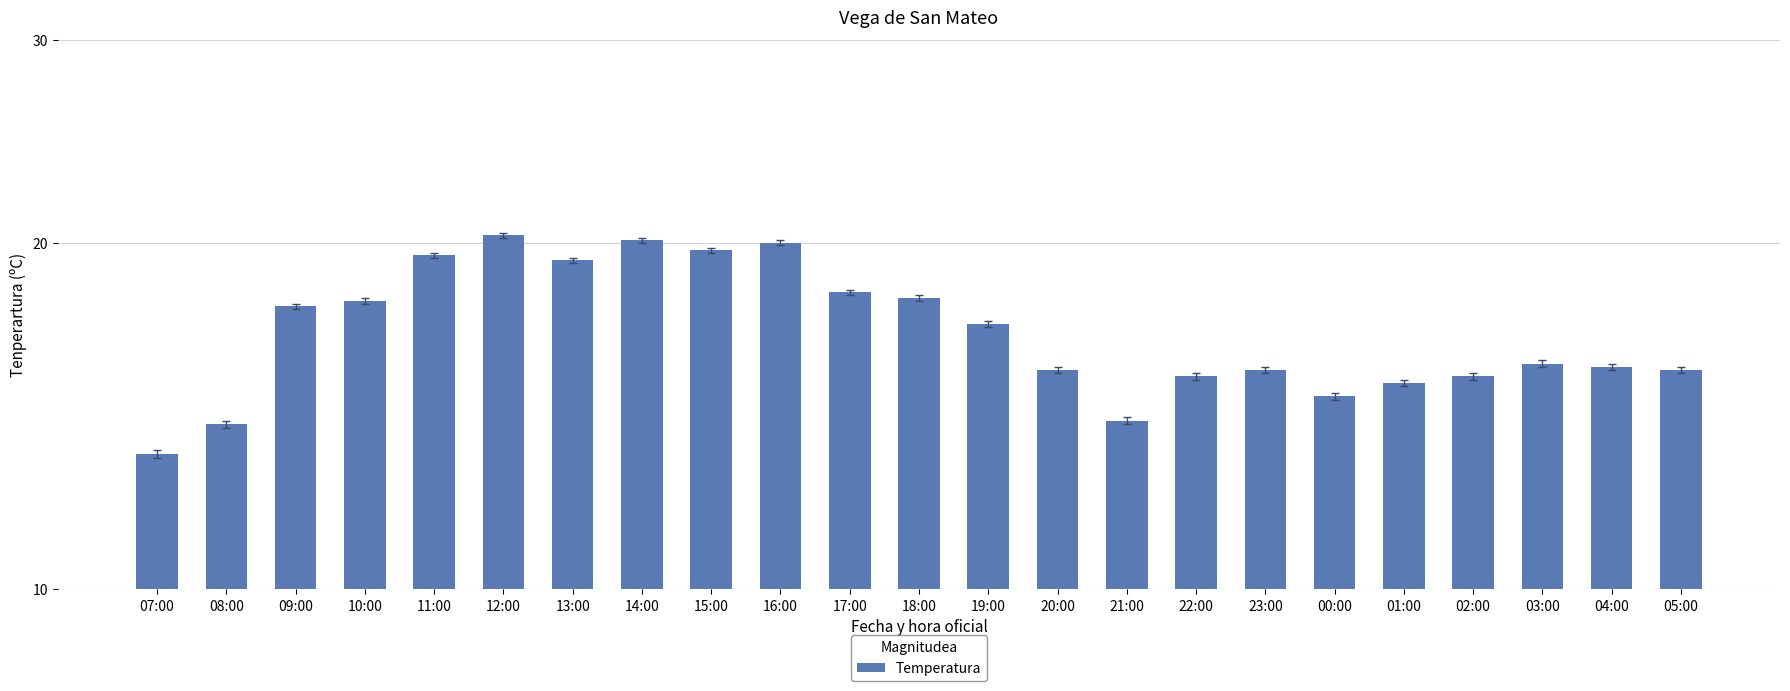

Reading left to right, list all the values displayed in this chart.

13.1	13.9	17.6	17.8	19.5	20.3	19.3	20.1	19.7	20.0	18.1	17.9	17.0	15.5	14.0	15.3	15.5	14.7	15.1	15.3	15.7	15.6	15.5